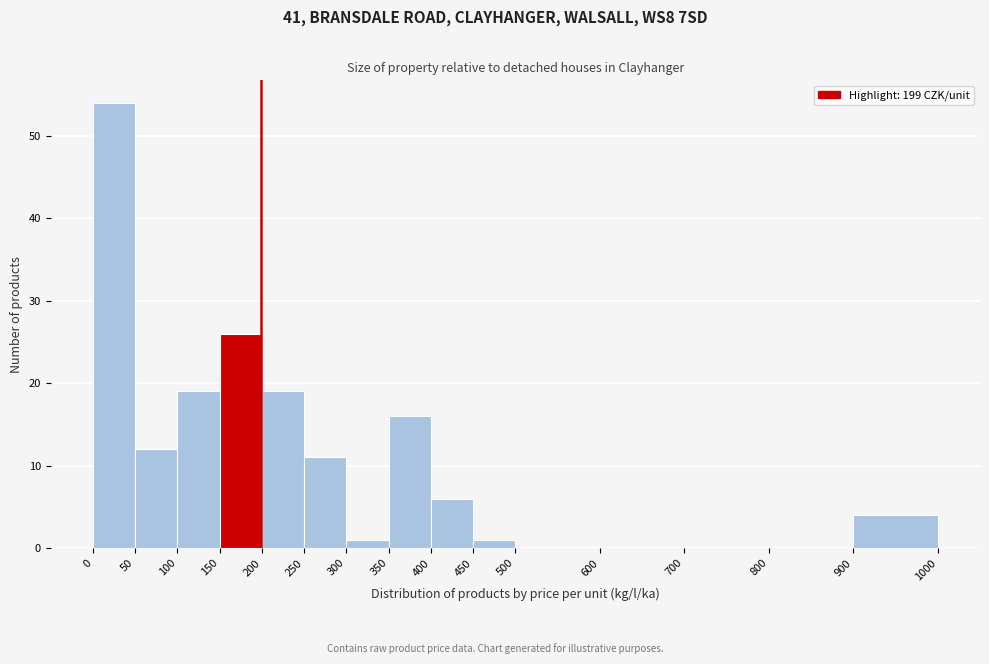

Over which range of the x-axis is the bar tallest?

0 to 50